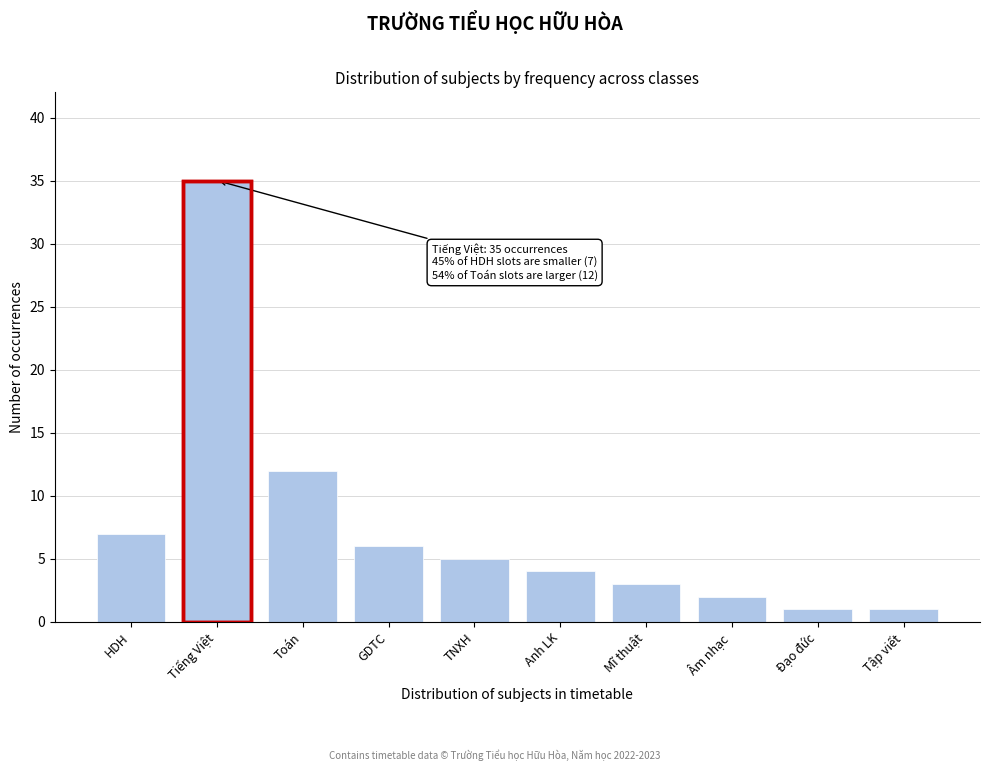

Reading right to left, list all the values displayed in this chart.

1	1	2	3	4	5	6	12	35	7